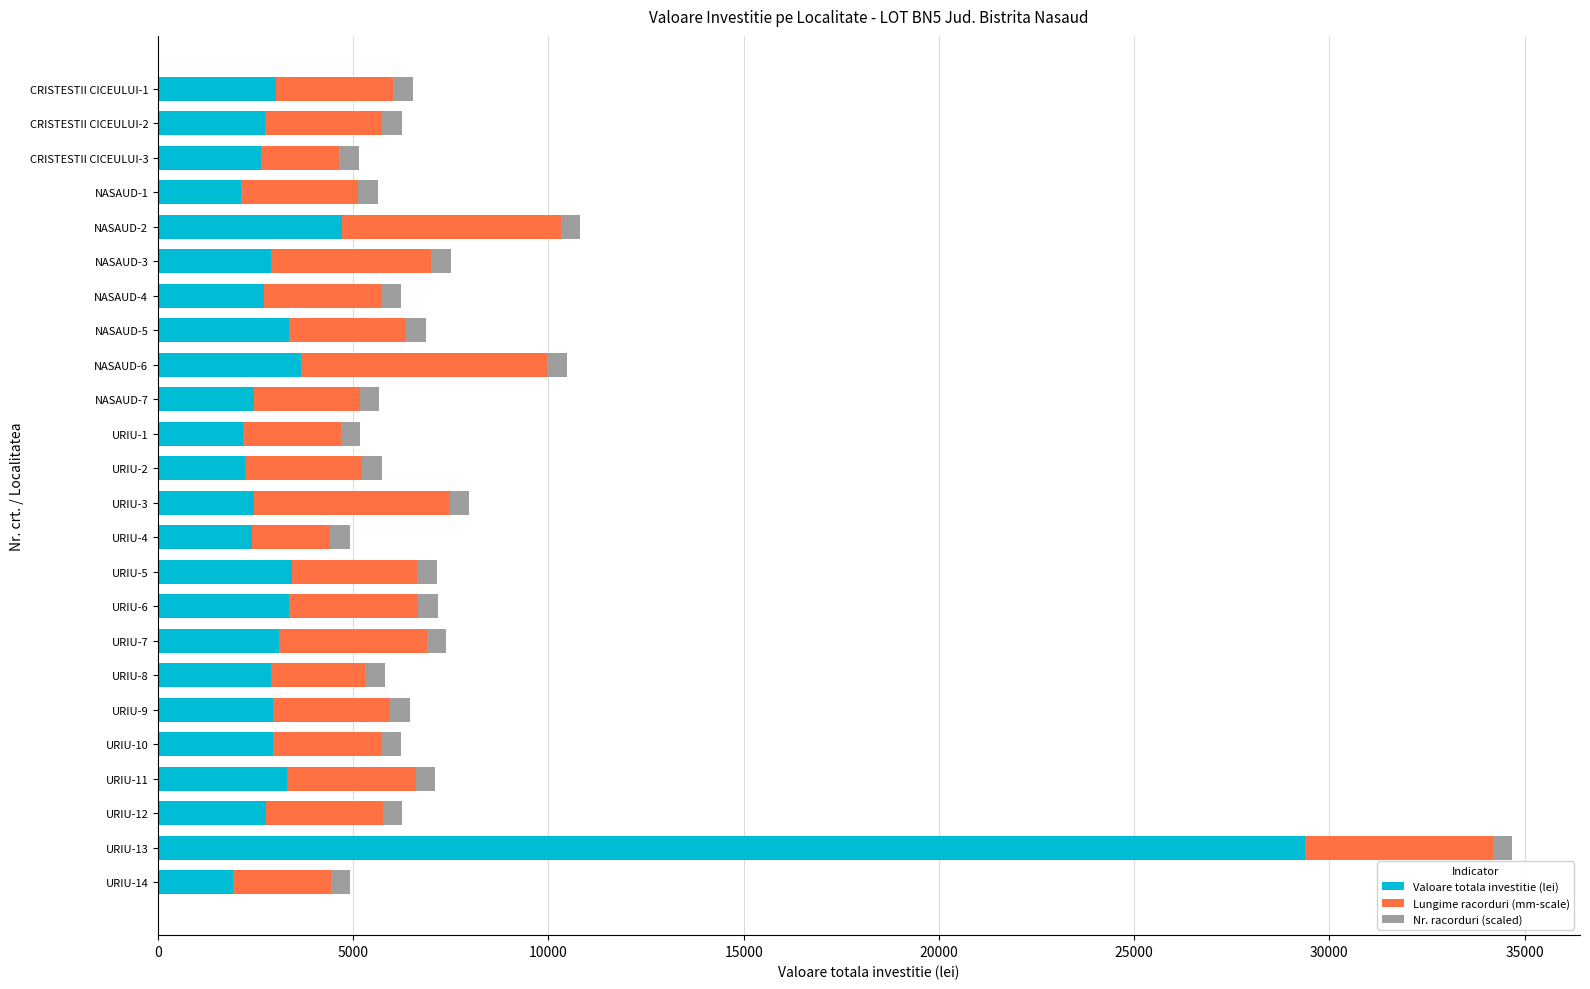

At which category is the sum across all series the highest?

URIU-13